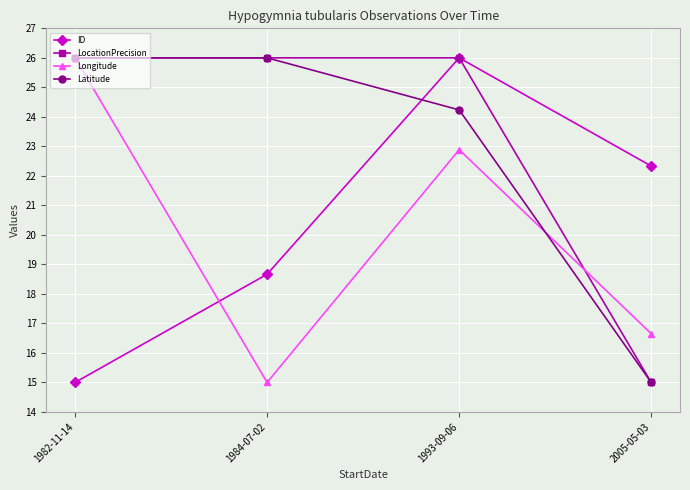

The value of ID at 2005-05-03 is 4.6. True or false?

False